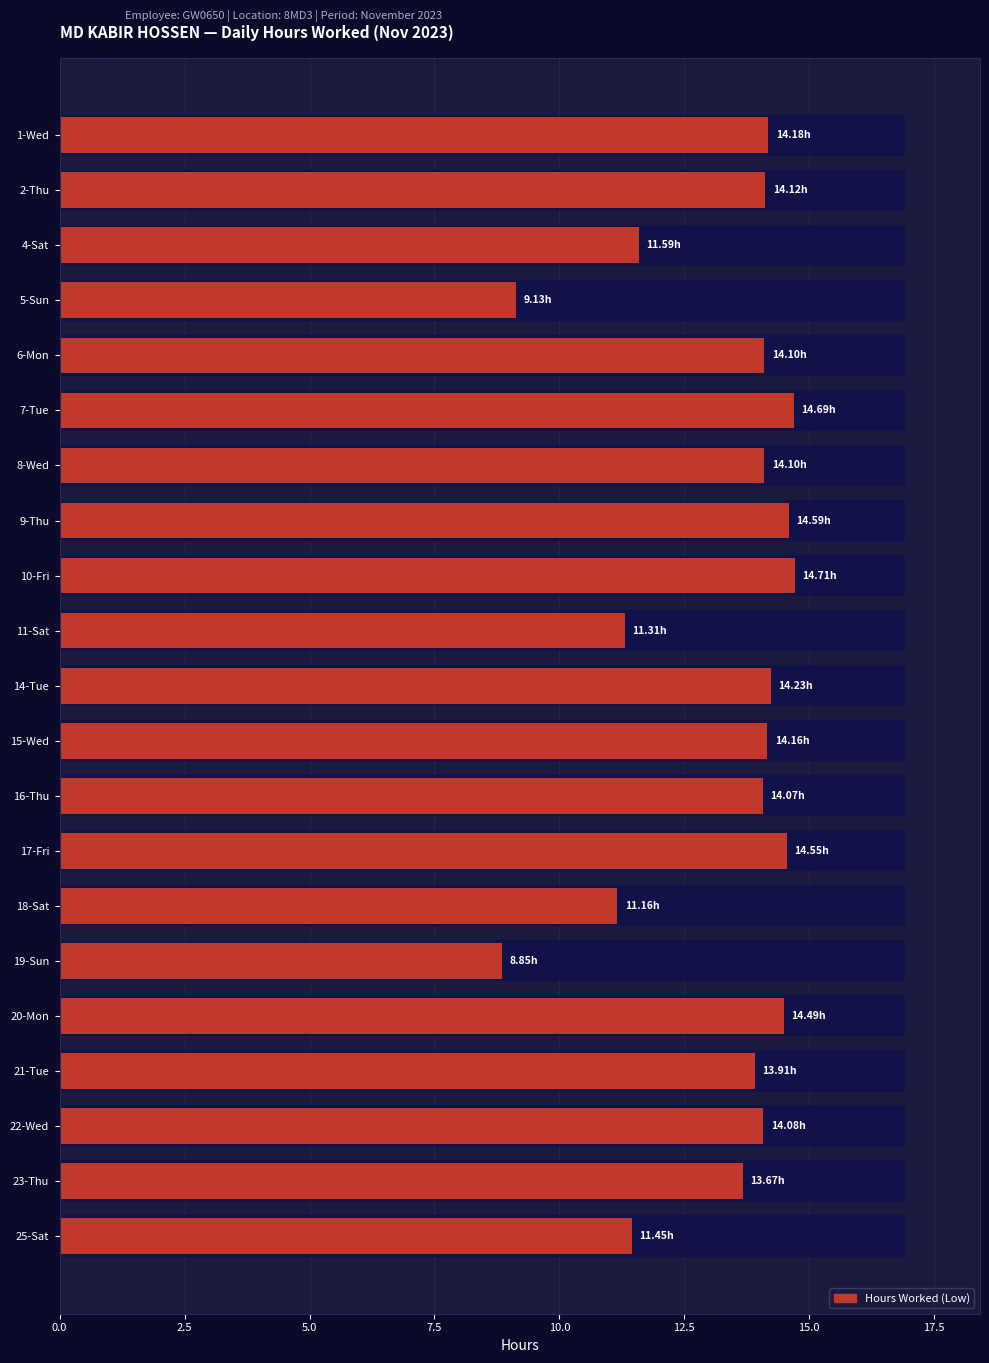

Approximately how many times larger is the value at 14-Tue compared to 8-Wed?

1.0